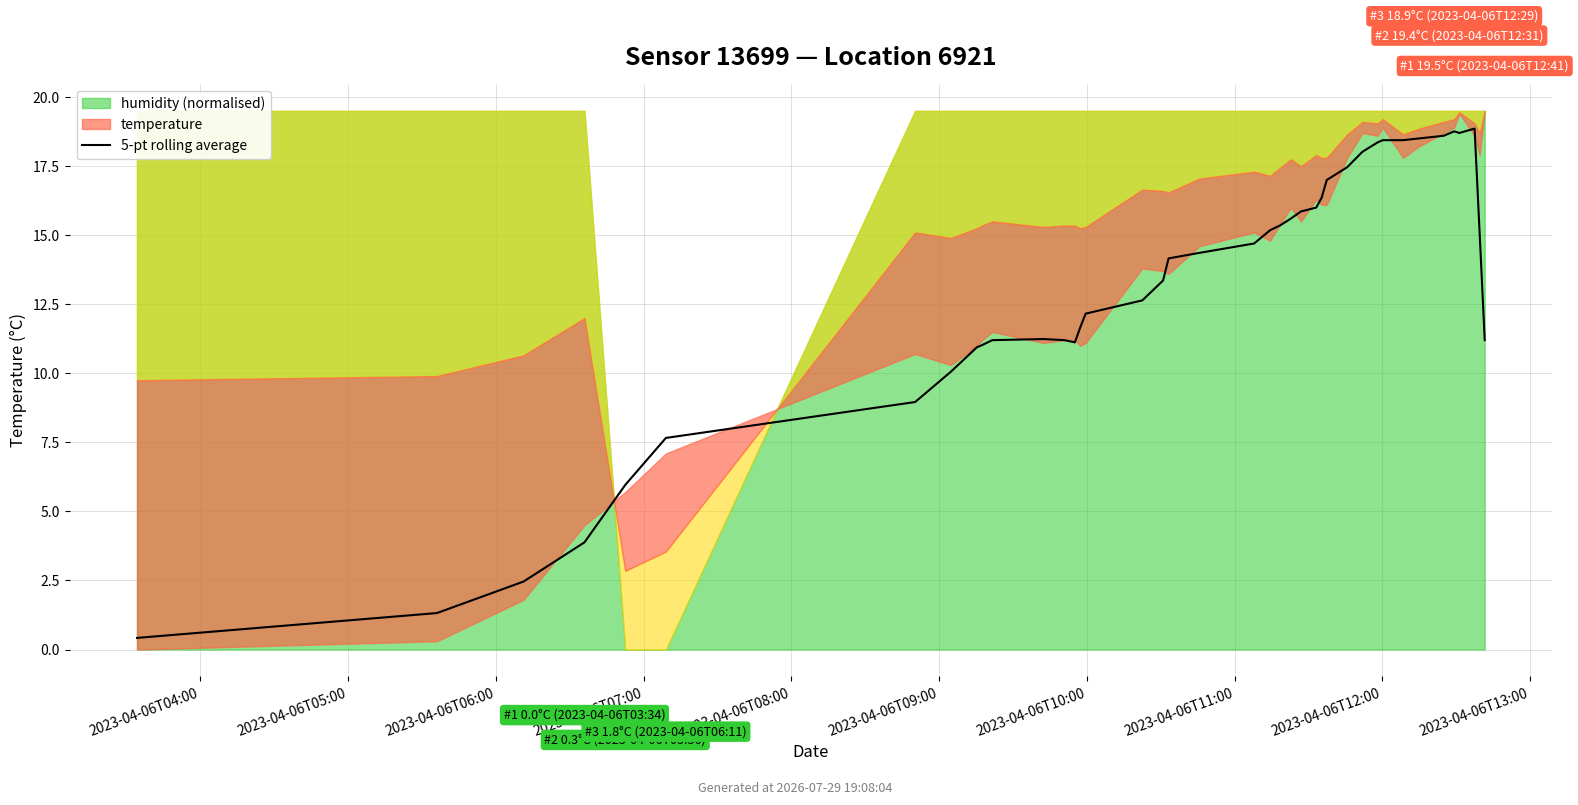

Reading left to right, extract all data points from this chart.

0.4	1.3	2.5	3.9	6.0	7.7	9.0	10.1	10.9	11.0	11.2	11.2	11.2	11.1	11.7	12.2	12.6	13.4	14.2	14.4	14.7	15.2	15.4	15.6	15.9	16.0	16.4	17.0	17.5	18.0	18.4	18.4	18.4	18.5	18.6	18.8	18.7	18.9	15.1	11.2